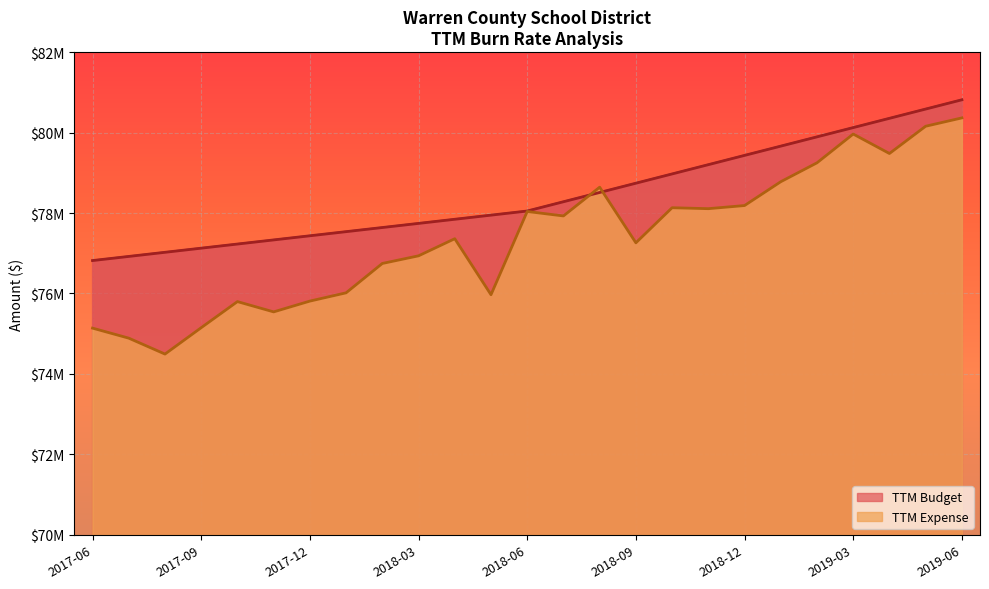

True or false: TTM Budget and TTM Expense cross at least once.

True